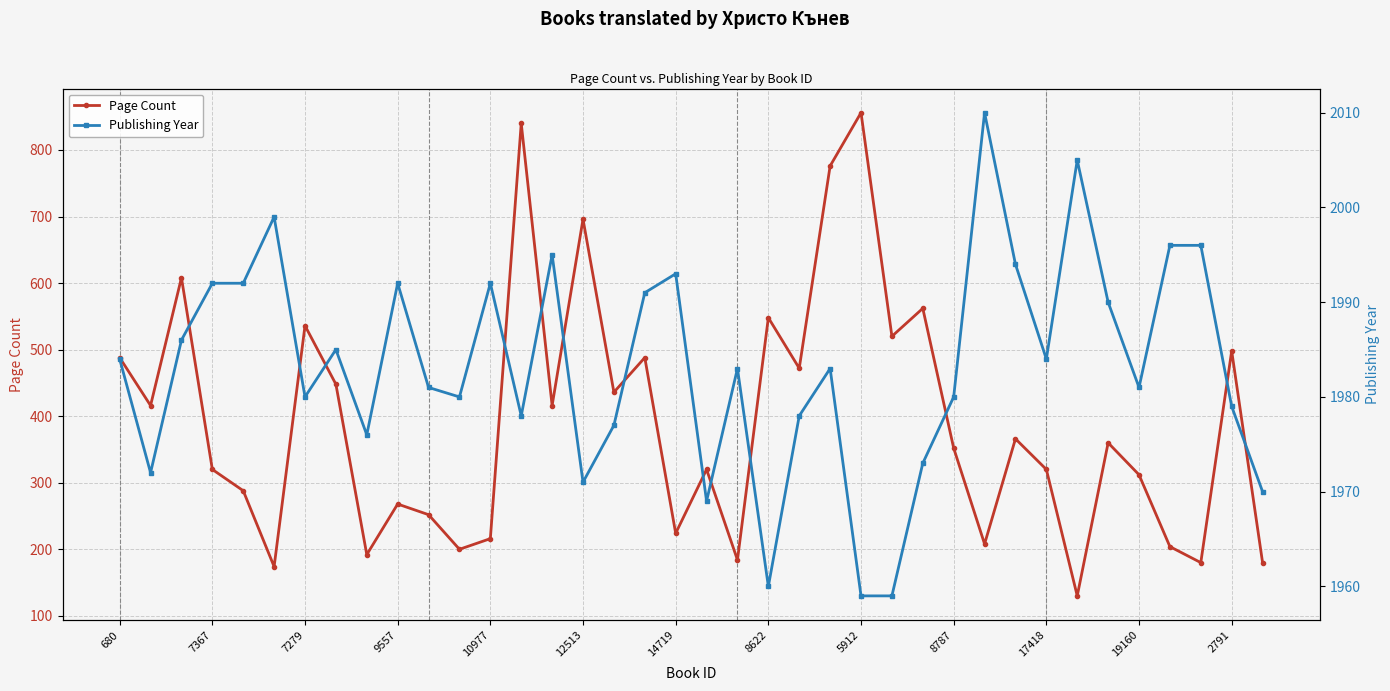

Which series has the largest total across all categories?

Publishing Year